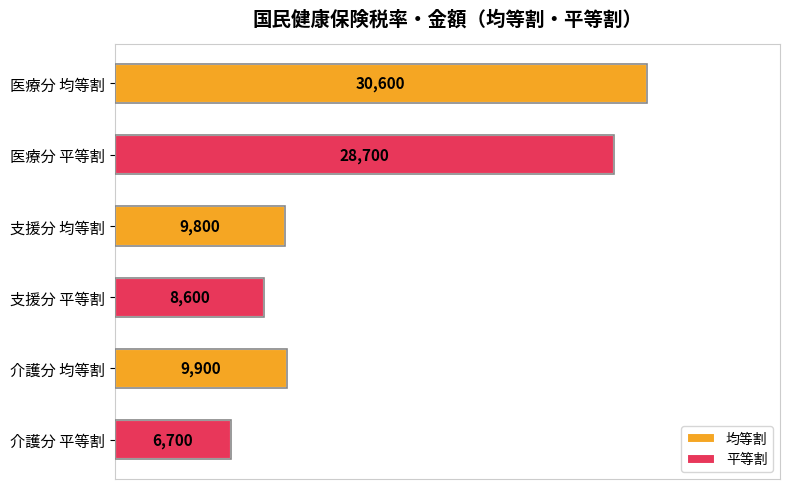

What is the value of the 平等割 bar at the 1st from the left?

28700